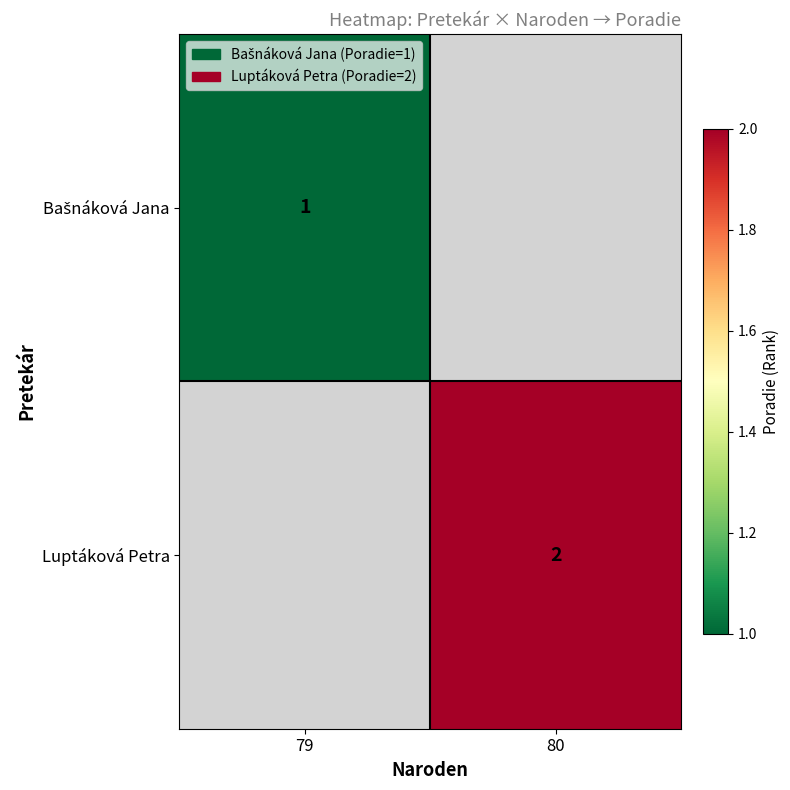

True or false: Luptáková Petra has a value of 2 at 80.

True